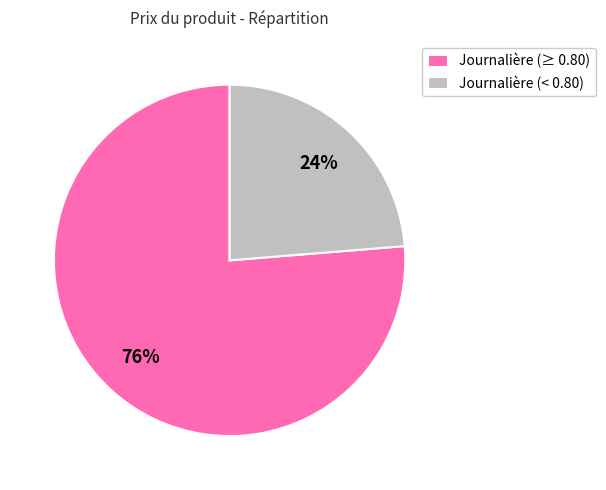

Which slice is the smallest?

Journalière (< 0.80)